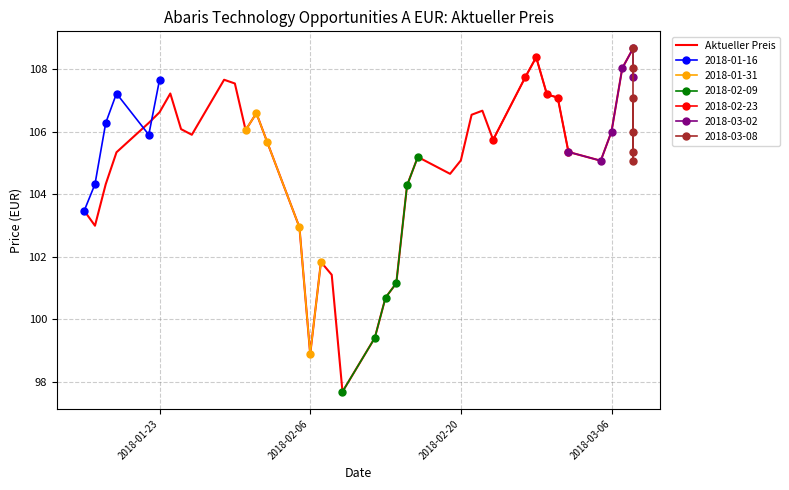

What is the average value?

104.9